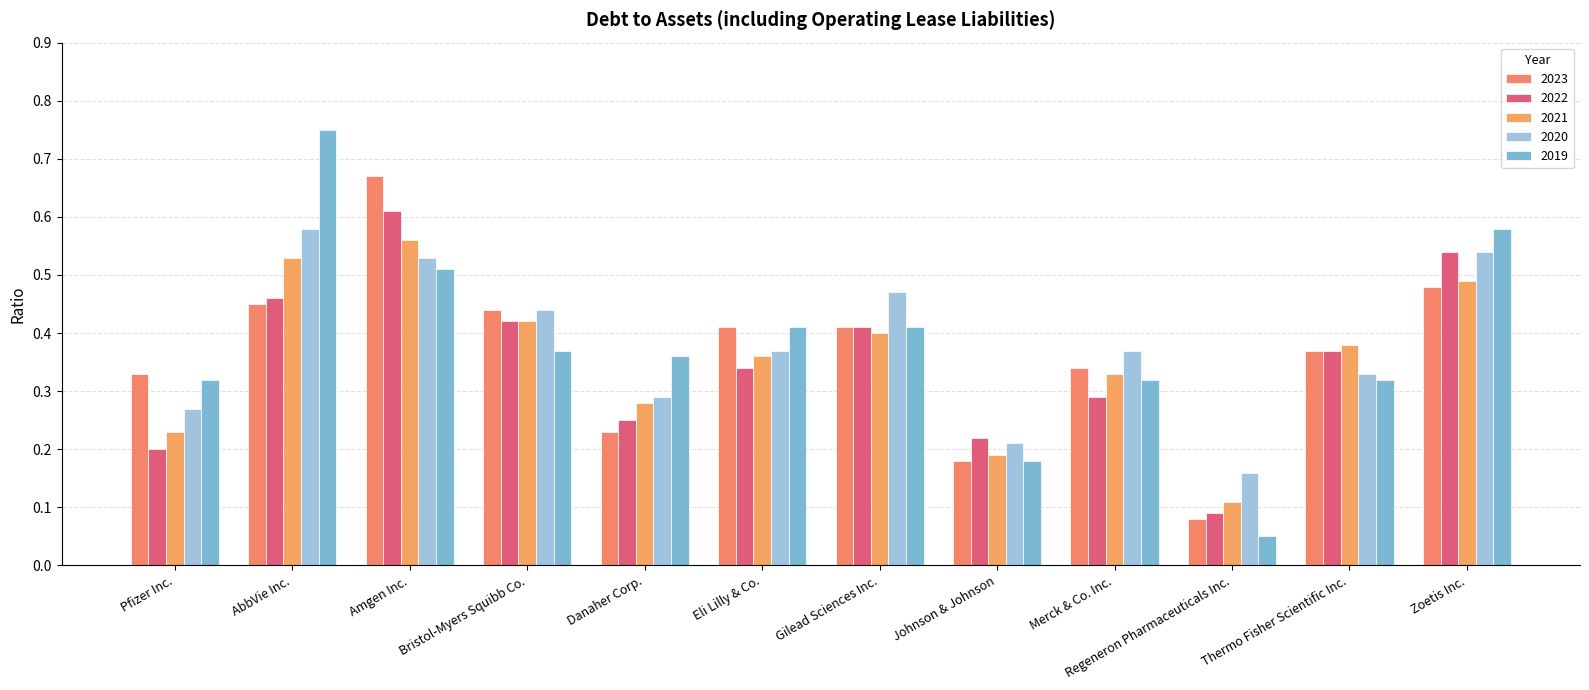

How many bars are there in total?

60